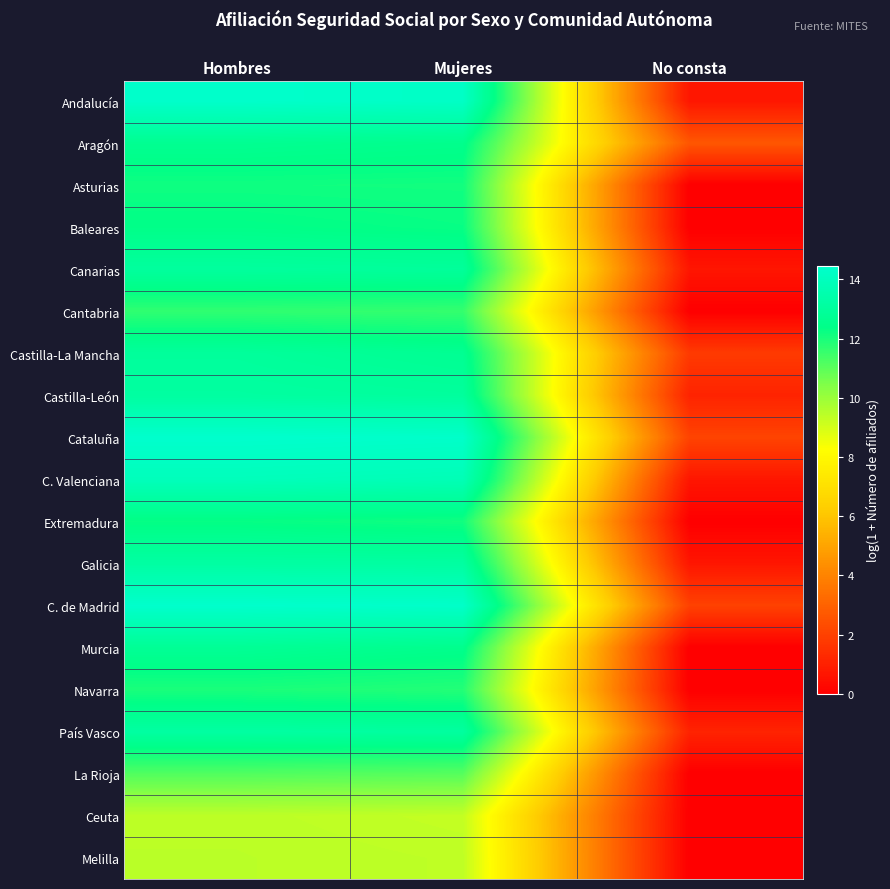

Count the number of data series in this chart.

19